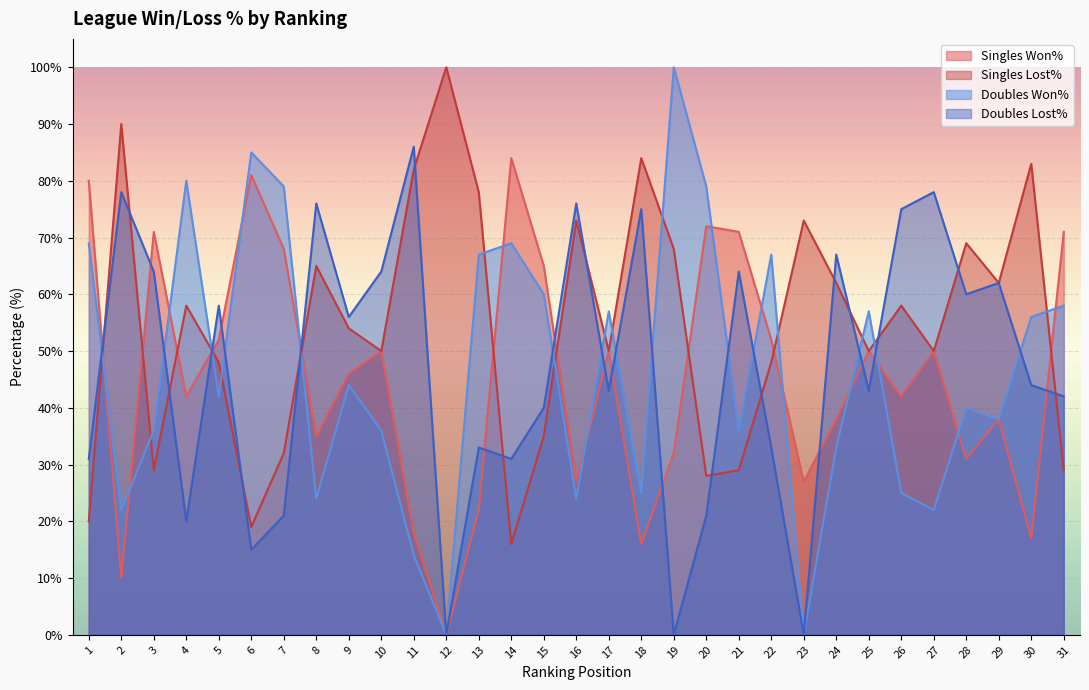

What is the sum of all Doubles Lost% values?

1456